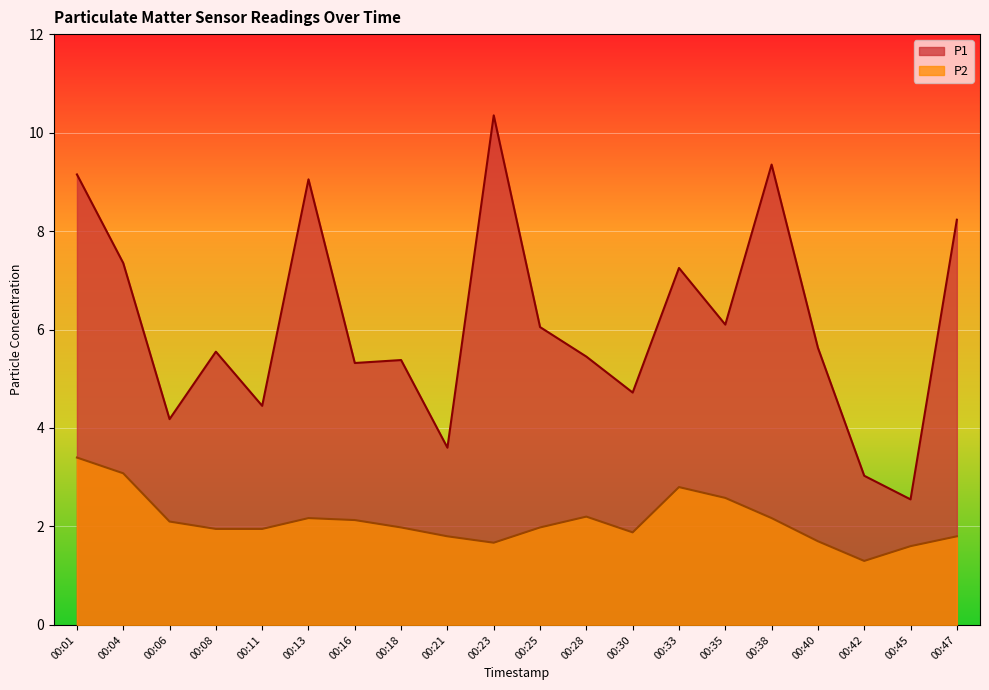

What is the spread (max minus min) of values at 00:06?

2.1